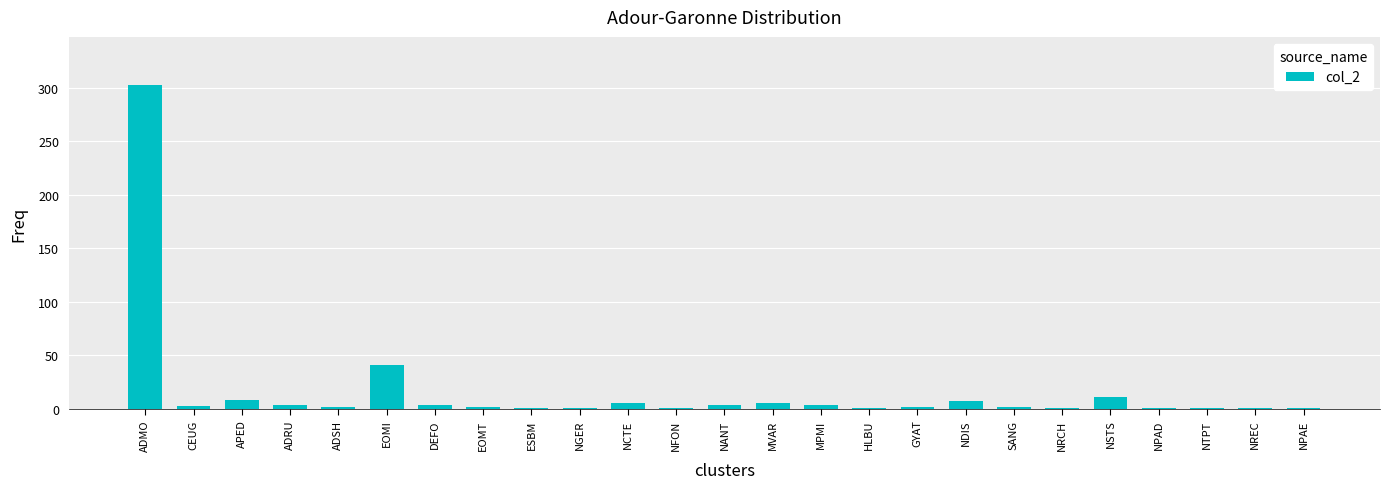

At which label is the value closest to 151?

EOMI